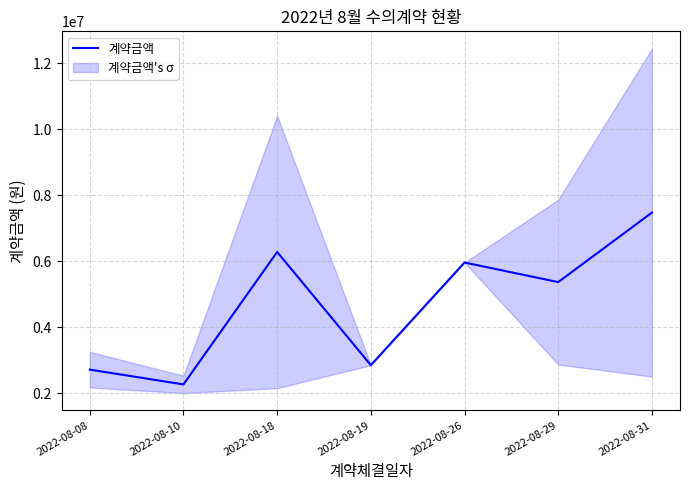

Where is the first local minimum?

2022-08-10